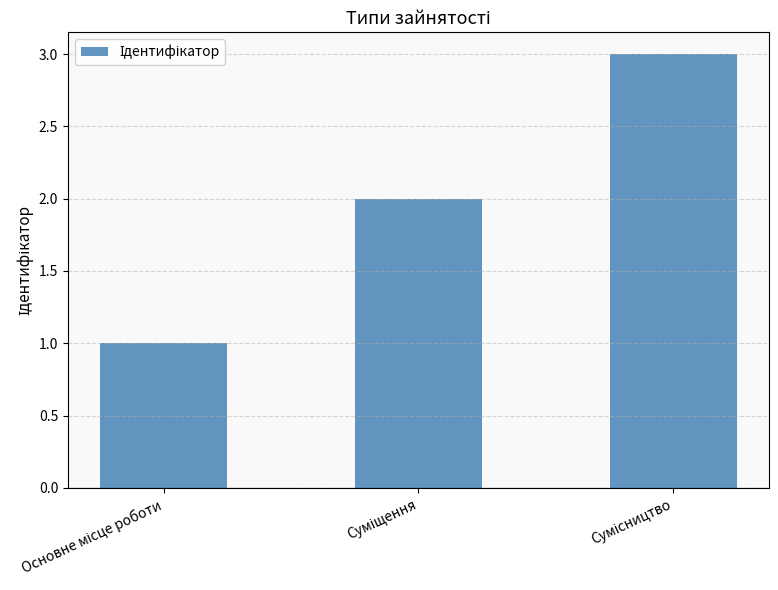

What is the sum of all values?

6